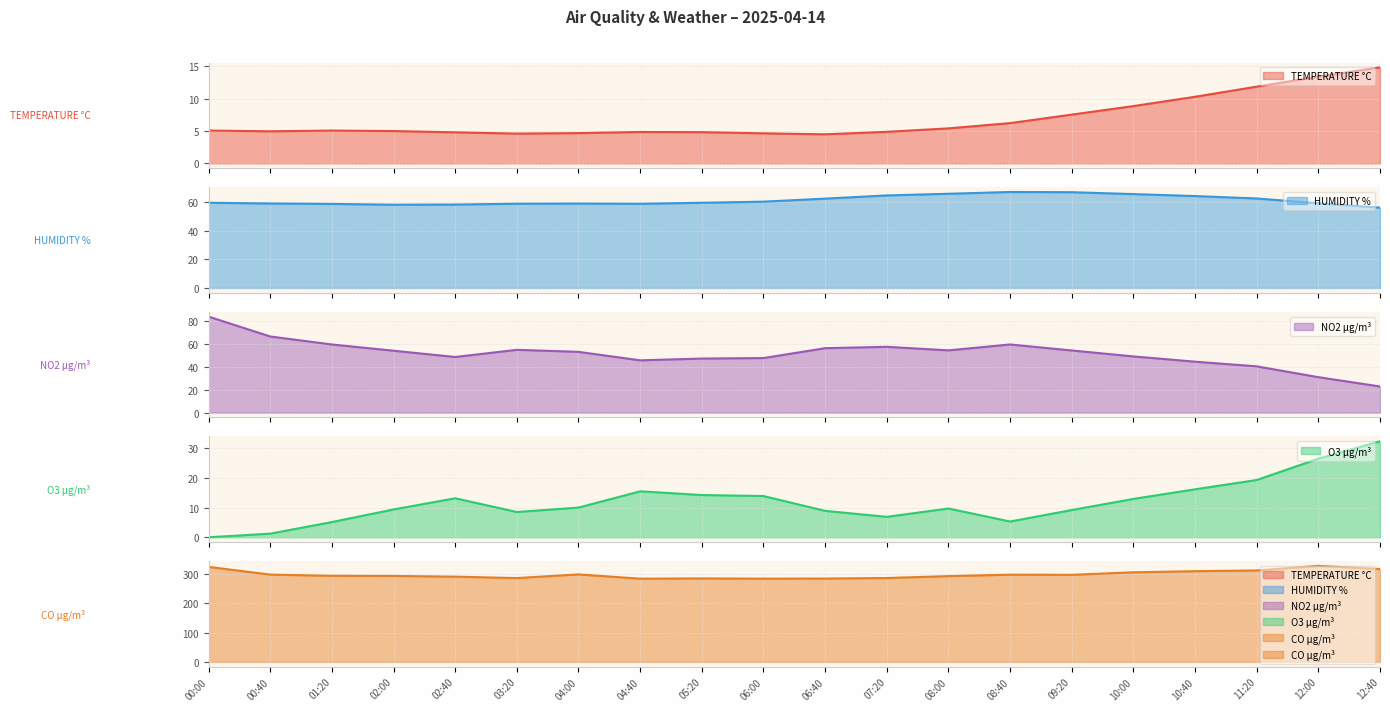

Reading left to right, transcribe all the data shown in this chart.

TEMPERATURE °C: 5.1	5.0	5.1	5.0	4.8	4.6	4.7	4.9	4.8	4.7	4.5	4.9	5.4	6.2	7.5	8.9	10.3	11.9	13.4	14.9
HUMIDITY %: 59.3	58.8	58.5	58.0	58.1	58.7	58.8	58.6	59.3	60.1	62.2	64.4	65.6	66.8	66.7	65.4	64.0	62.3	59.0	55.9
NO2 µg/m³: 84.0	66.6	59.6	54.2	48.7	55.0	53.2	45.7	47.3	47.7	56.4	57.6	54.5	59.6	54.4	49.2	44.6	40.5	31.0	22.9
O3 µg/m³: 0.0	1.2	5.1	9.4	13.1	8.5	10.0	15.5	14.2	13.9	8.9	6.9	9.7	5.3	9.2	12.9	16.1	19.3	26.4	32.3
CO µg/m³: 324.3	297.9	293.9	293.4	290.9	286.1	298.6	284.1	284.9	284.1	284.5	286.3	292.8	297.7	297.1	305.8	309.6	312.1	327.7	317.1